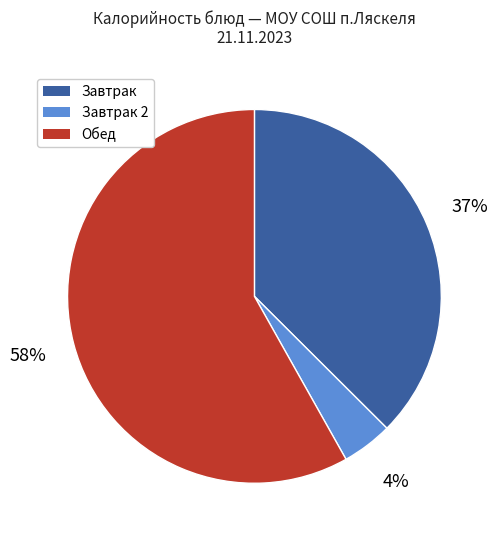

How many slices are in this pie chart?

3